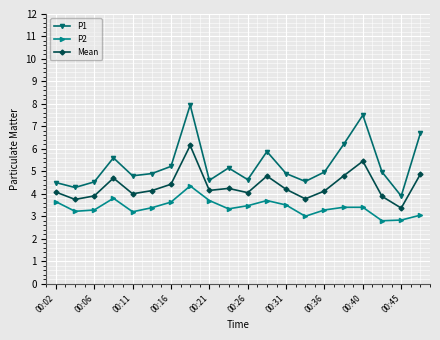

Which series has the largest total across all categories?

P1